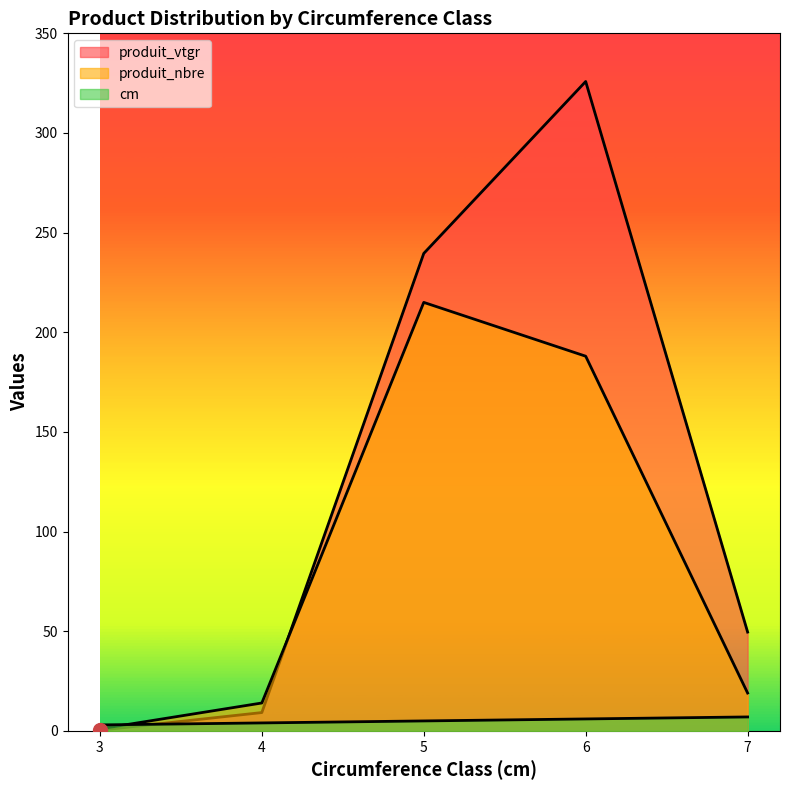

At which category does produit_nbre reach its first local peak?

5